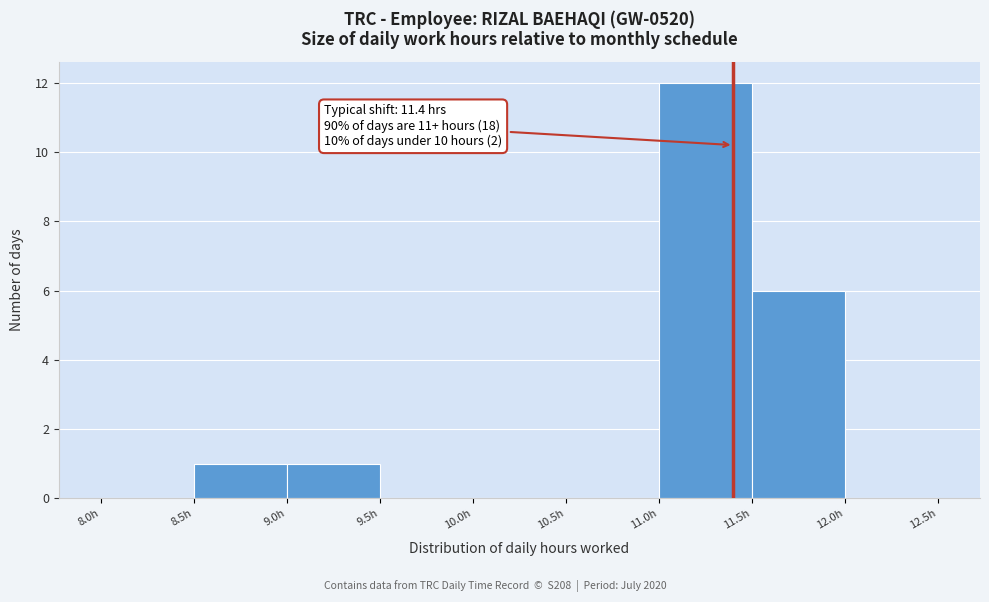

Over which range of the x-axis is the bar tallest?

11.0 to 11.5